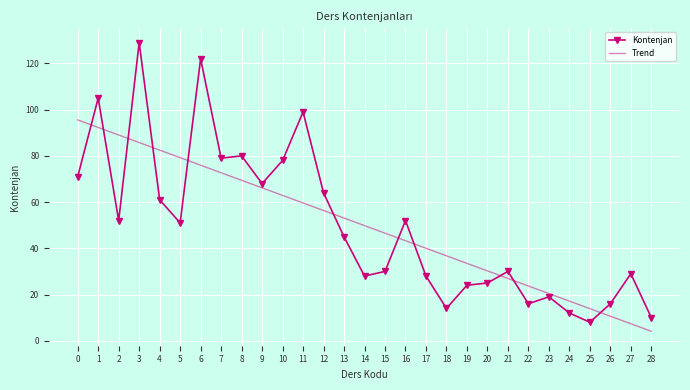

At how many categories does at least one series exceed 127?

1